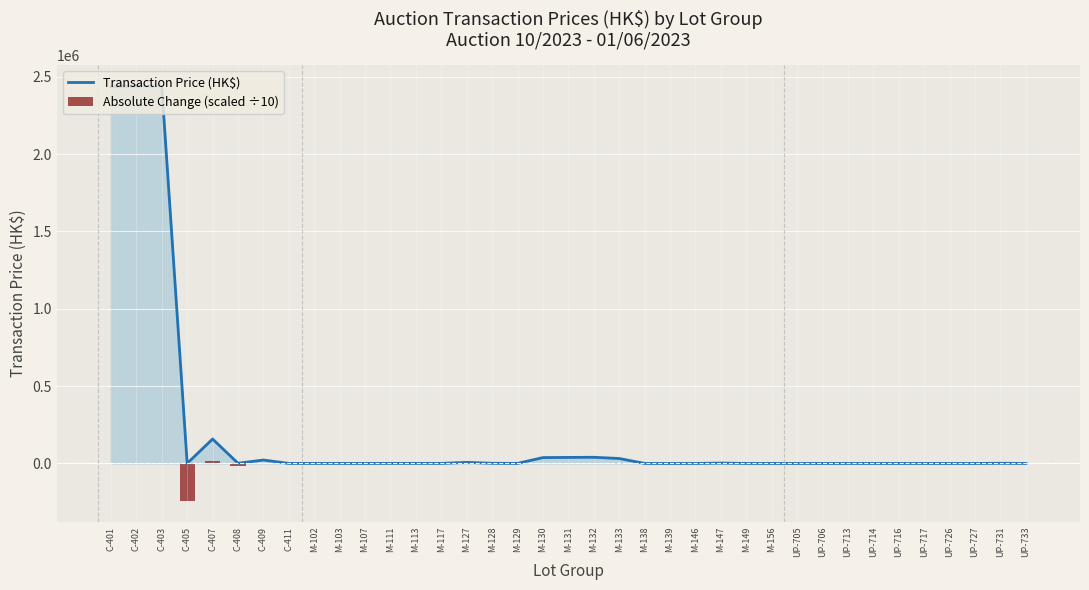

Which series has the widest spread of values?

Transaction Price (HK$)